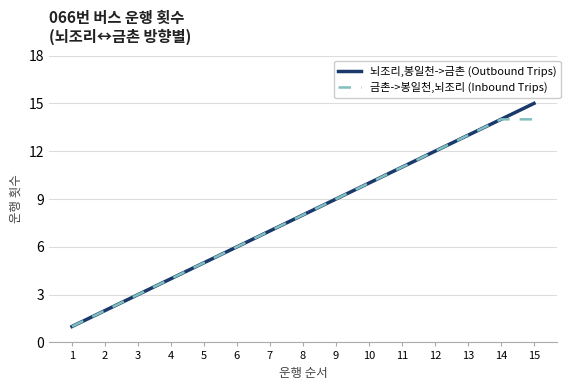

What is the difference between the second highest and second lowest values in the 뇌조리,봉일천->금촌 (Outbound Trips) series?

12